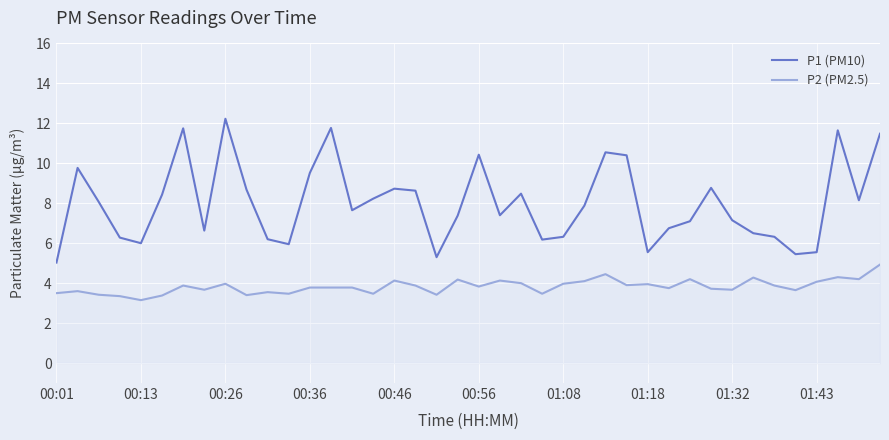

The value of P2 (PM2.5) at 35 is 5.9. True or false?

False